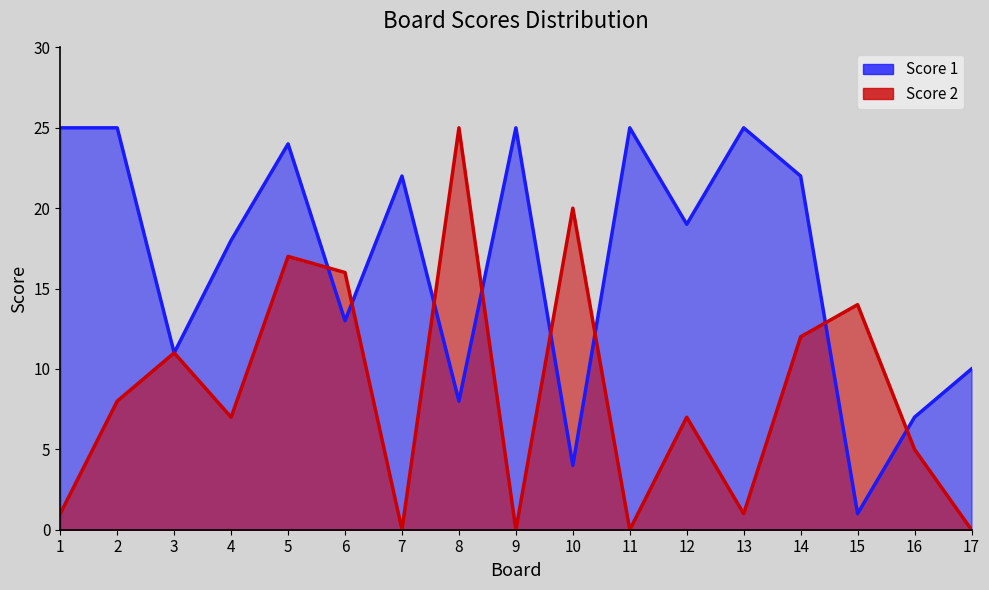

Which series has the largest total across all categories?

Score 1